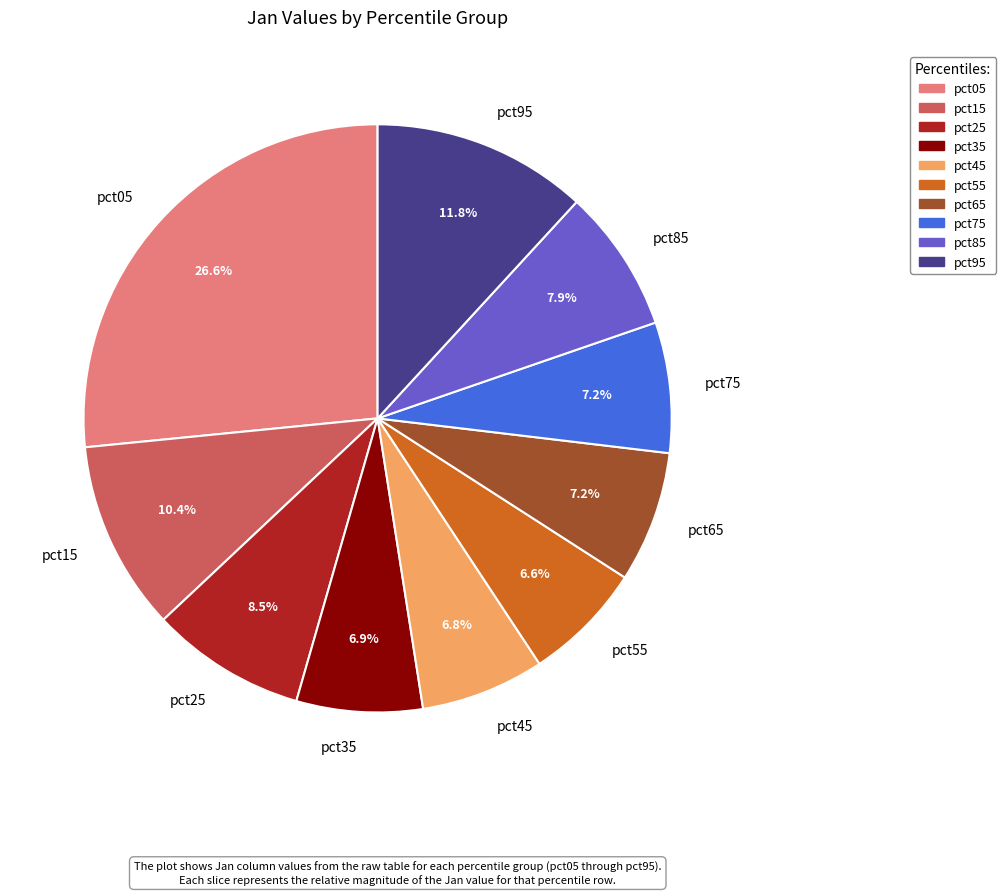

Is the sum of pct55 and pct95 greater than half?

No